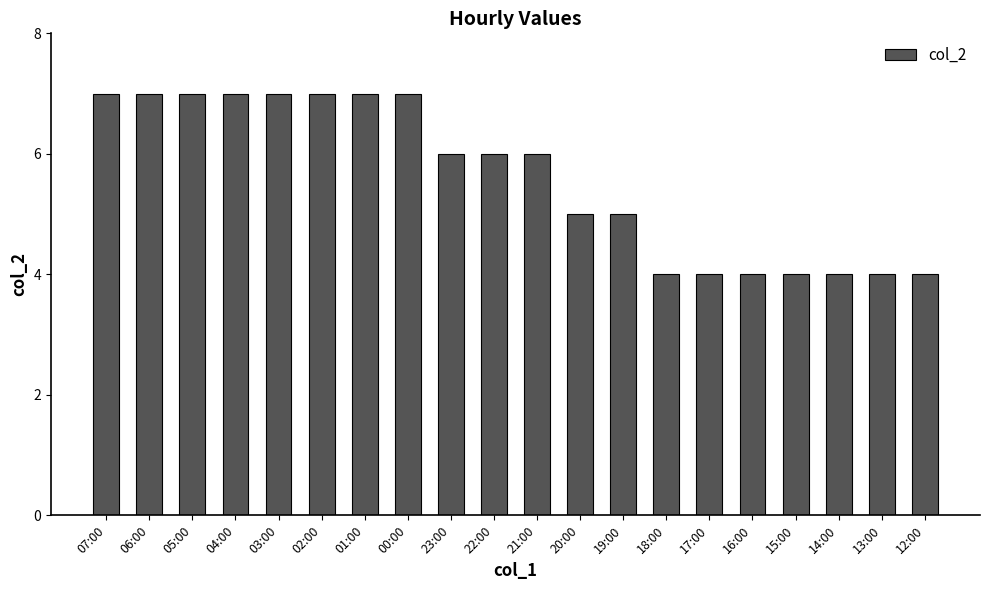

What is the approximate value at 03:00?

7